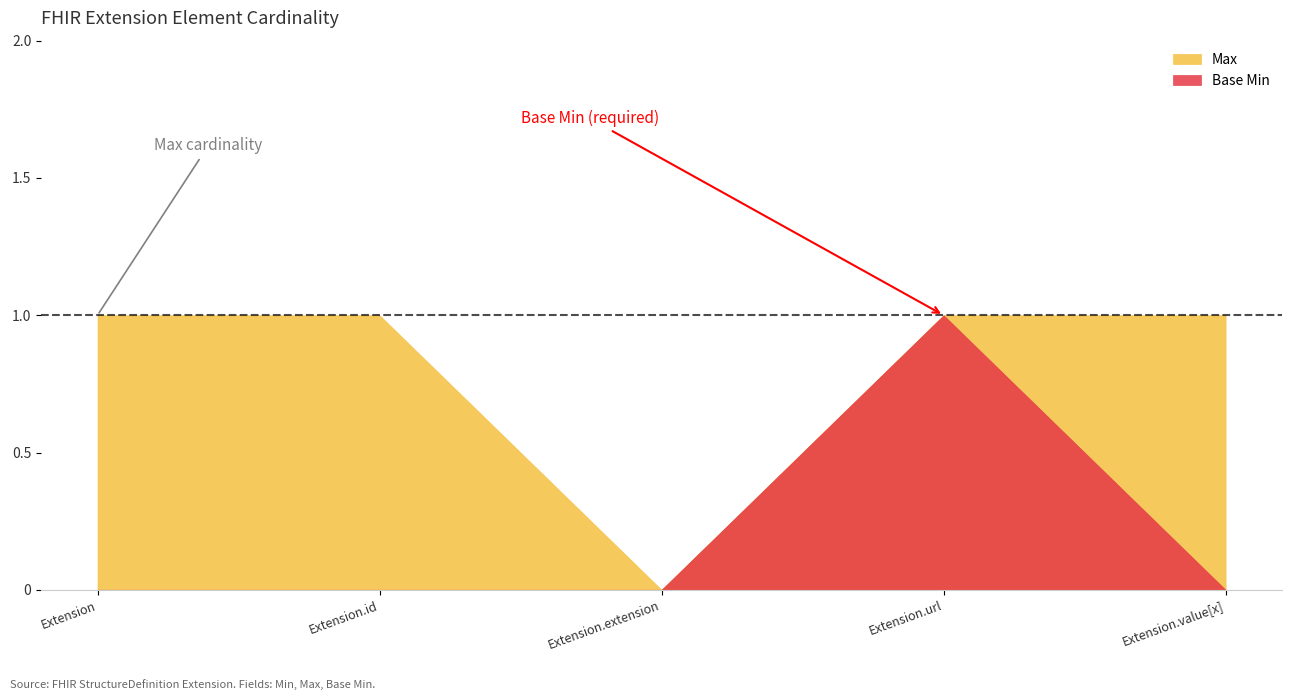

What position from the left is Extension?

1